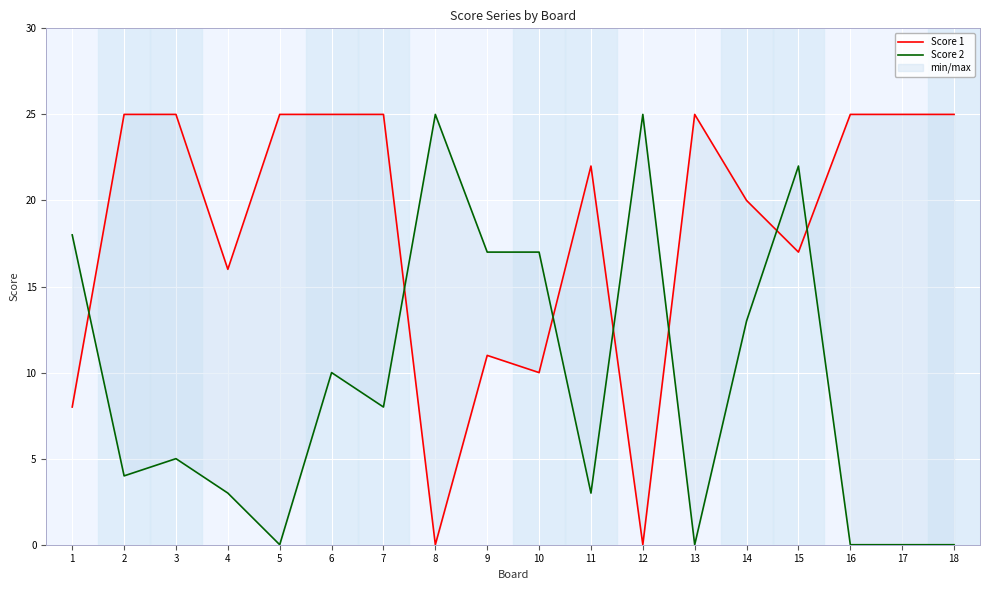

Where is the first local minimum for Score 1?

4